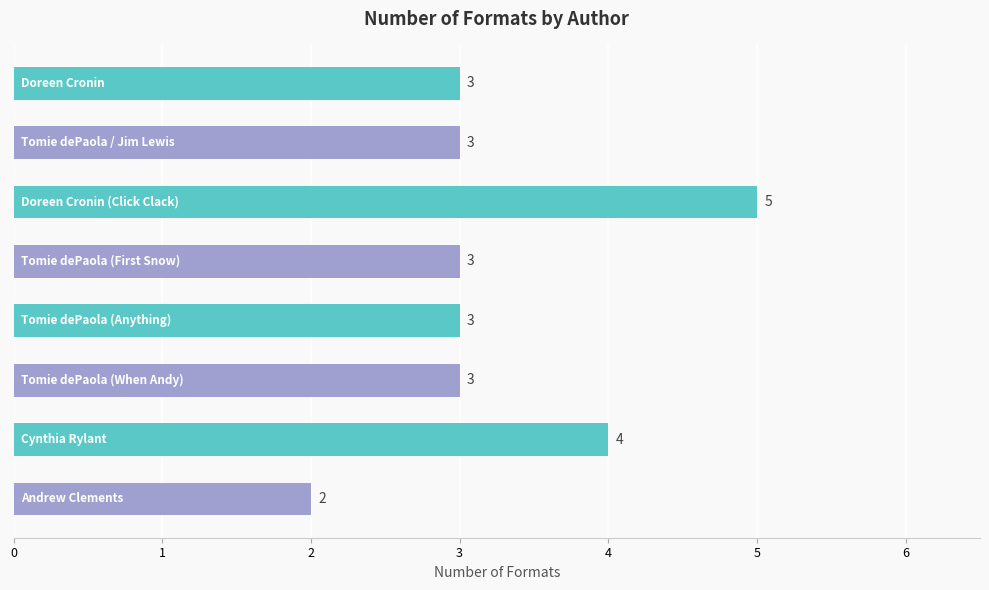

What is the greatest value displayed?

5